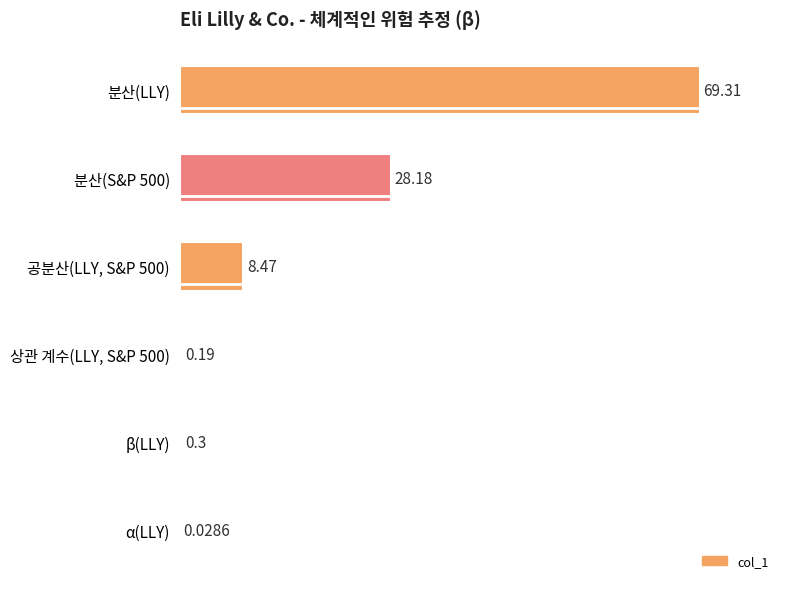

What is the sum of the values at β(LLY) and 상관 계수(LLY, S&P 500)?

0.5